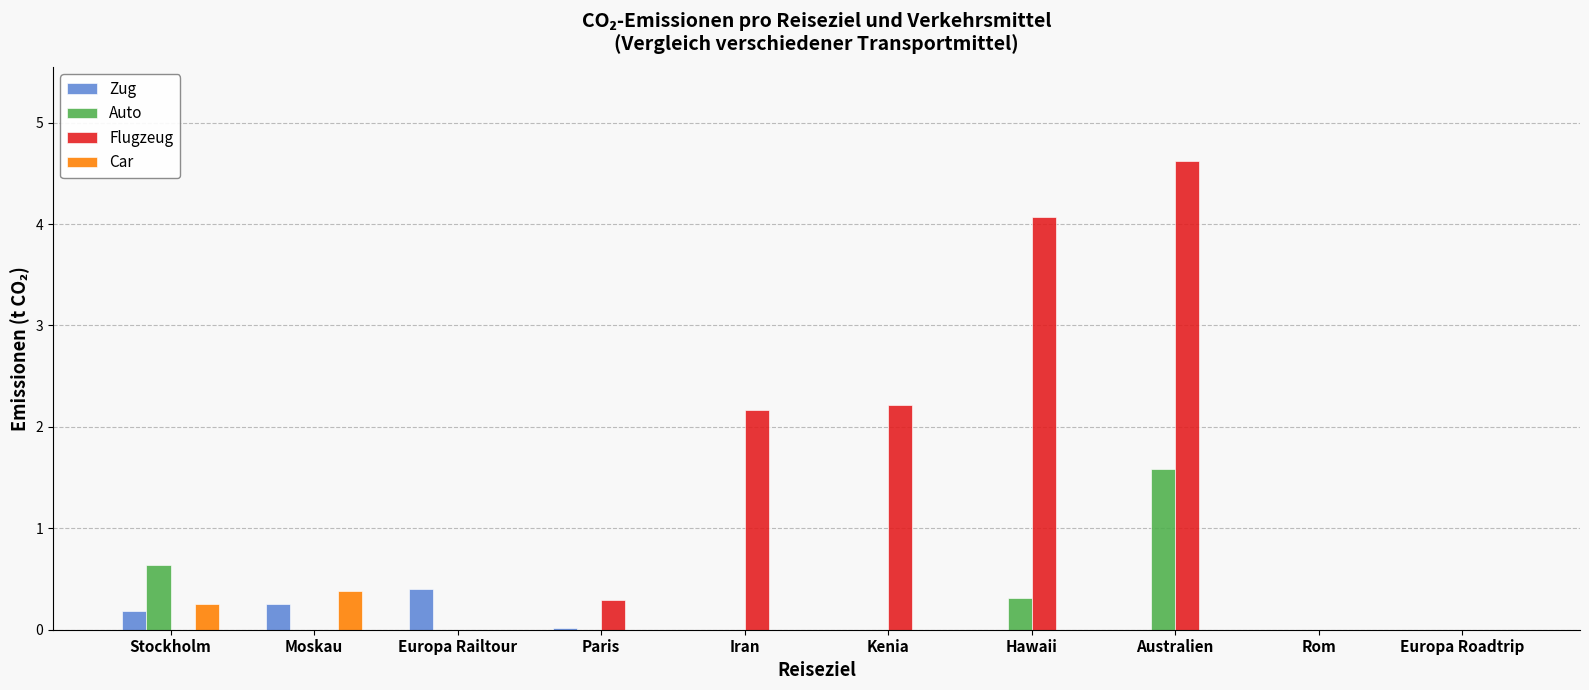

What is the greatest value displayed?

4.6